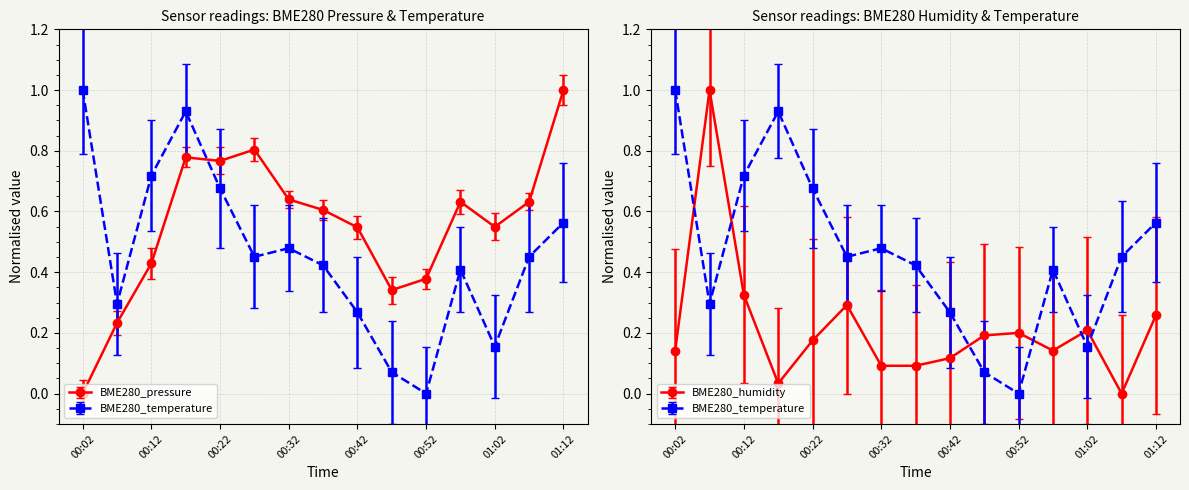

The value of BME280_pressure at 00:22 is 0.2. True or false?

False